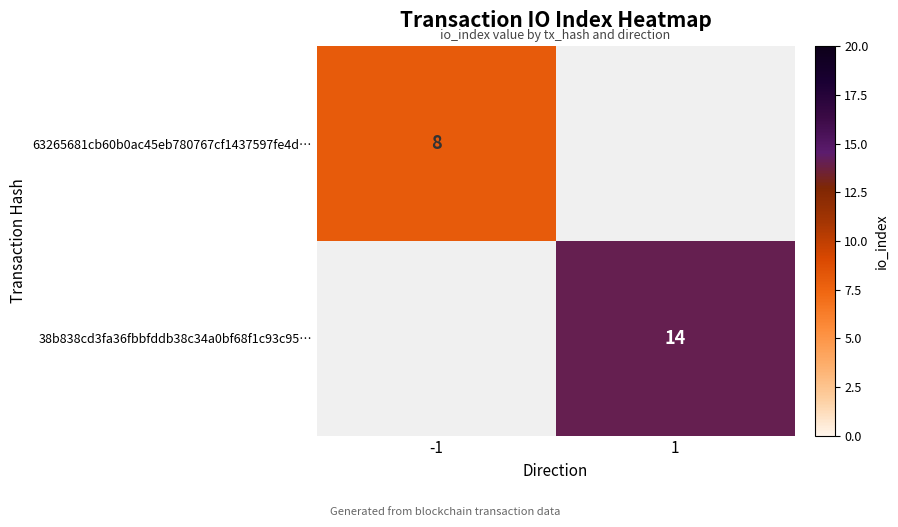

True or false: 63265681cb60b0ac45eb780767cf1437597fe4d… has a value of 8 at -1.

True